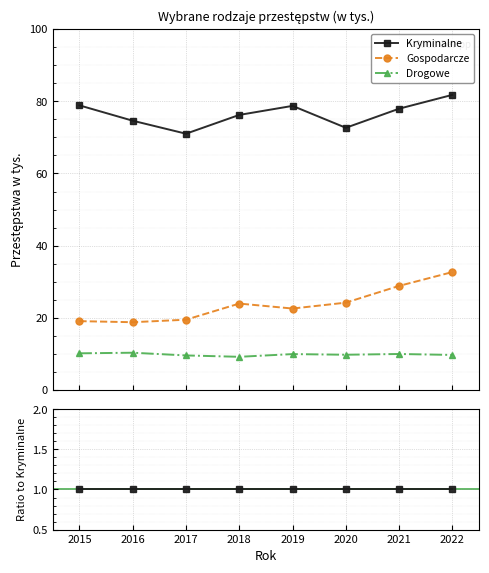

List the series in order of their overall mean, highest first.

Kryminalne, Gospodarcze, Drogowe